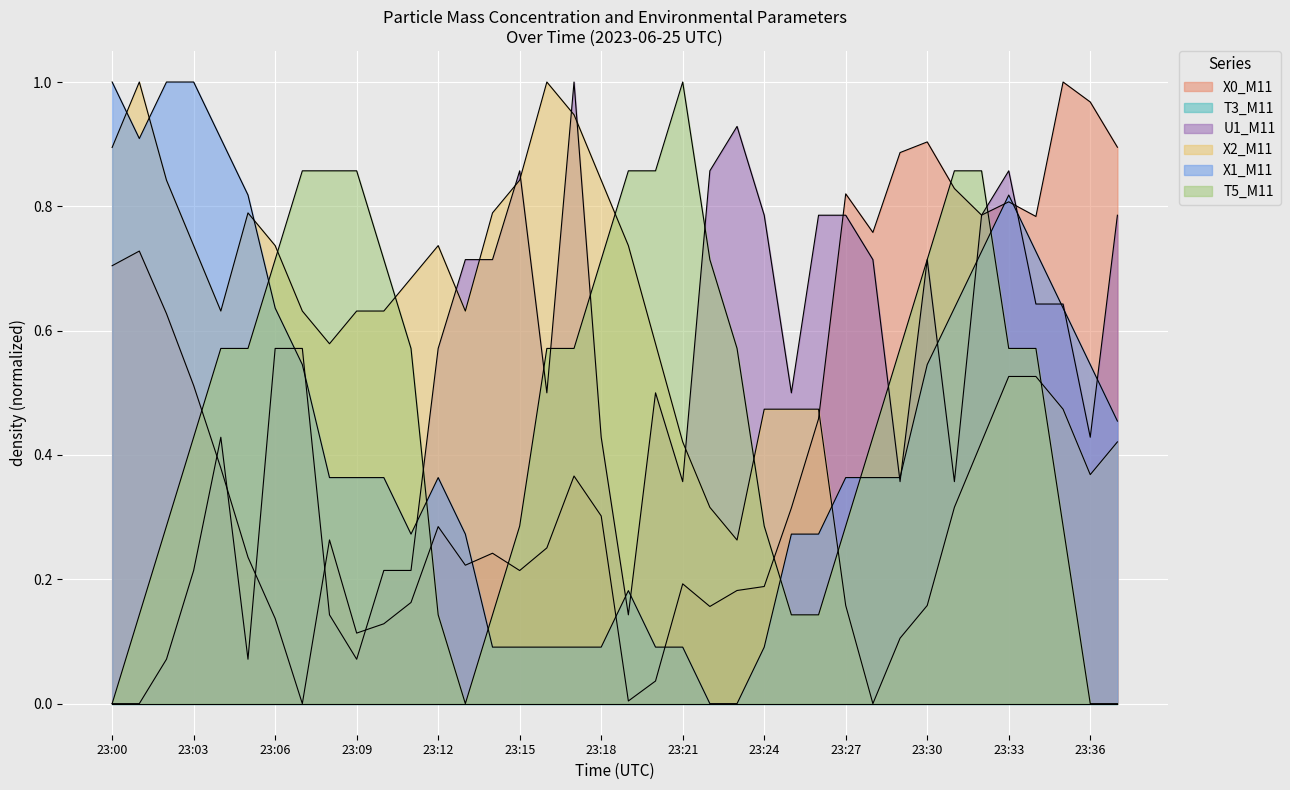

Which series has the largest range (max minus min)?

X0_M11